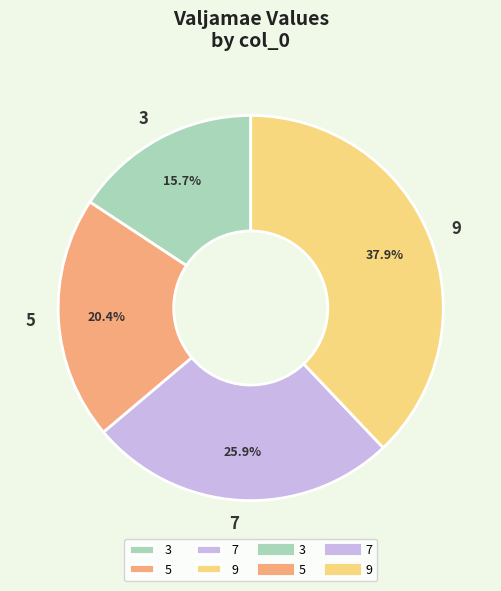

Do 7 and 5 together represent more than half of the pie?

No